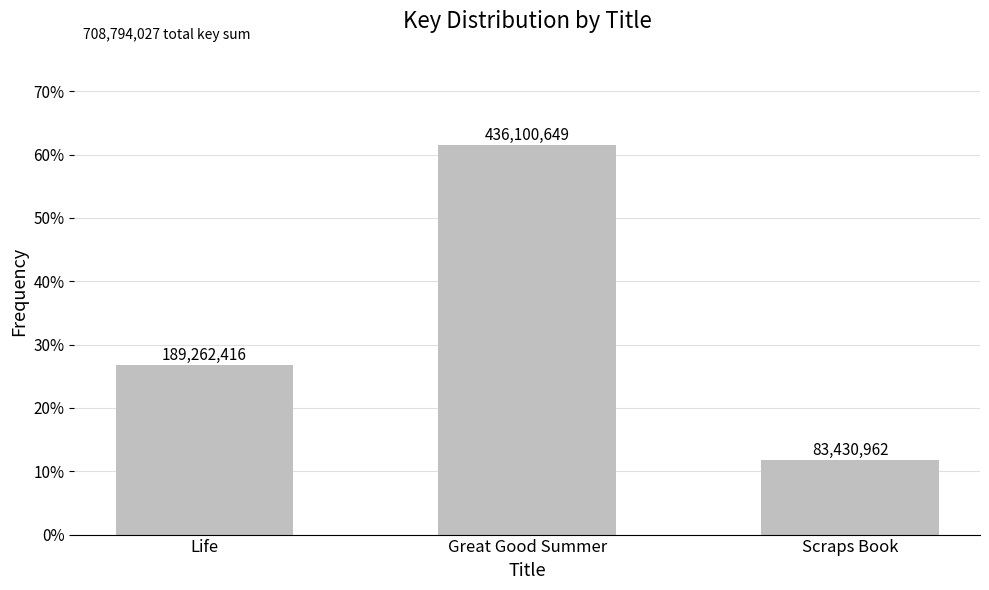

List the labels in order of value, smallest first.

Scraps Book, Life, Great Good Summer